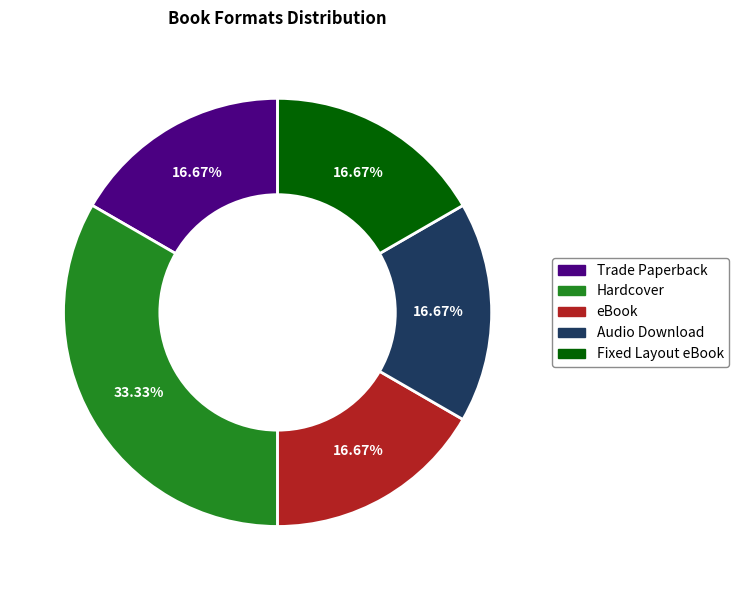

To the nearest percent, what is the difference between the largest and smallest slice percentages?

17%